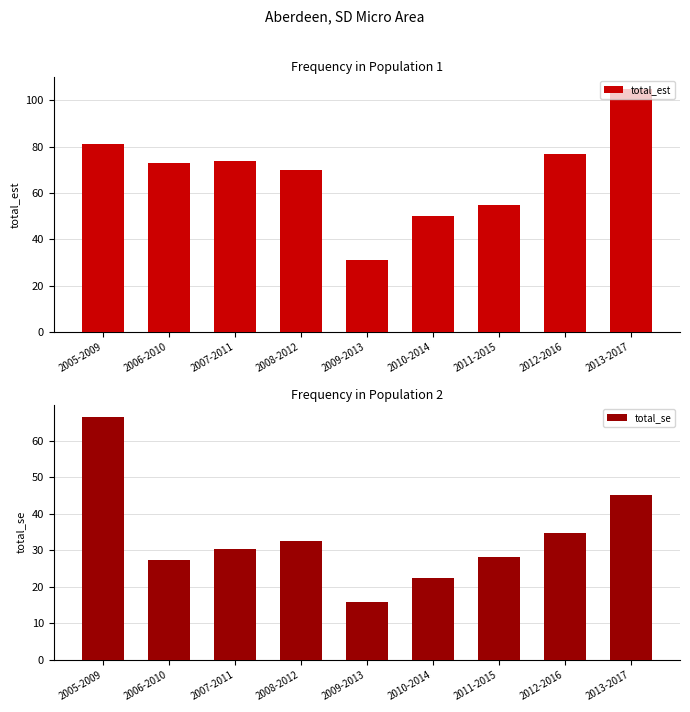

What is the difference between the highest and lowest values at 2006-2010?

45.8